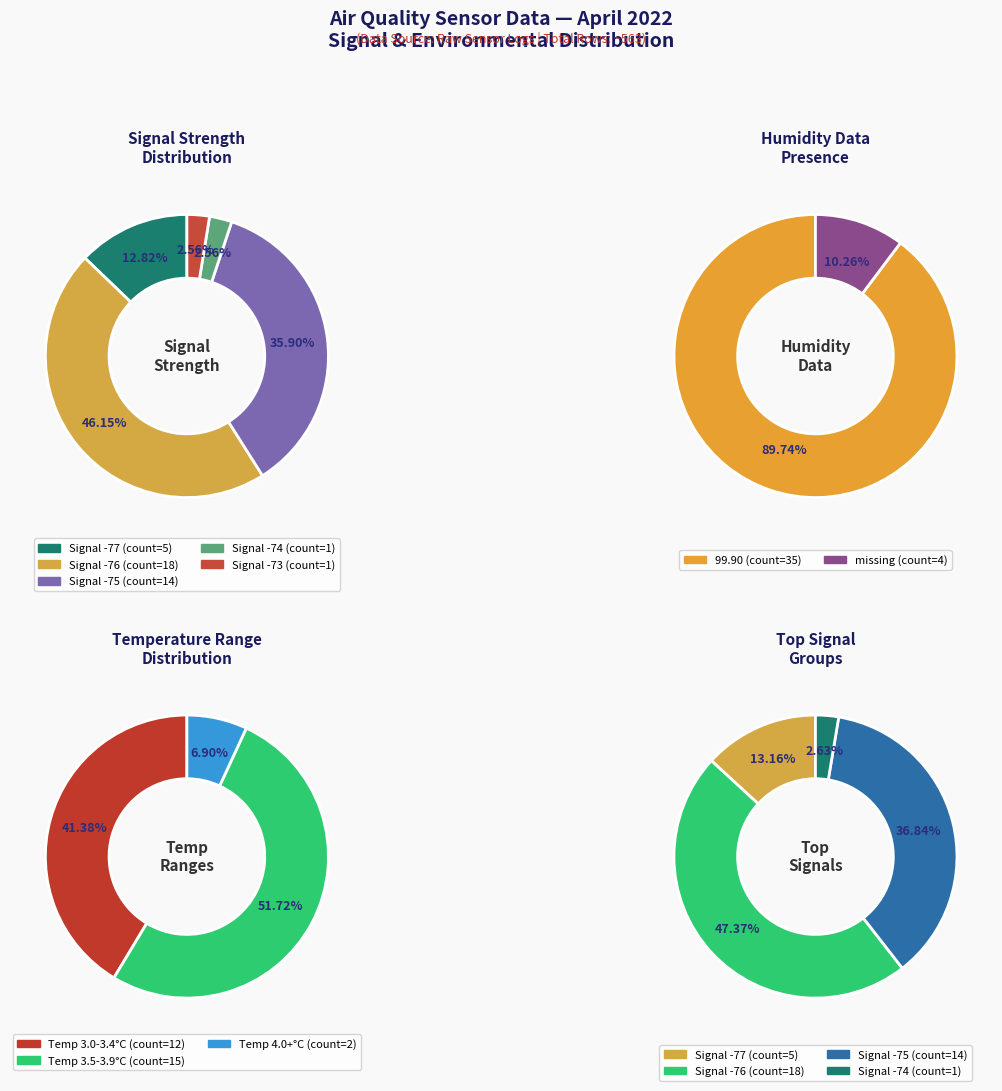

True or false: Temp accounts for 16% of the total.

False